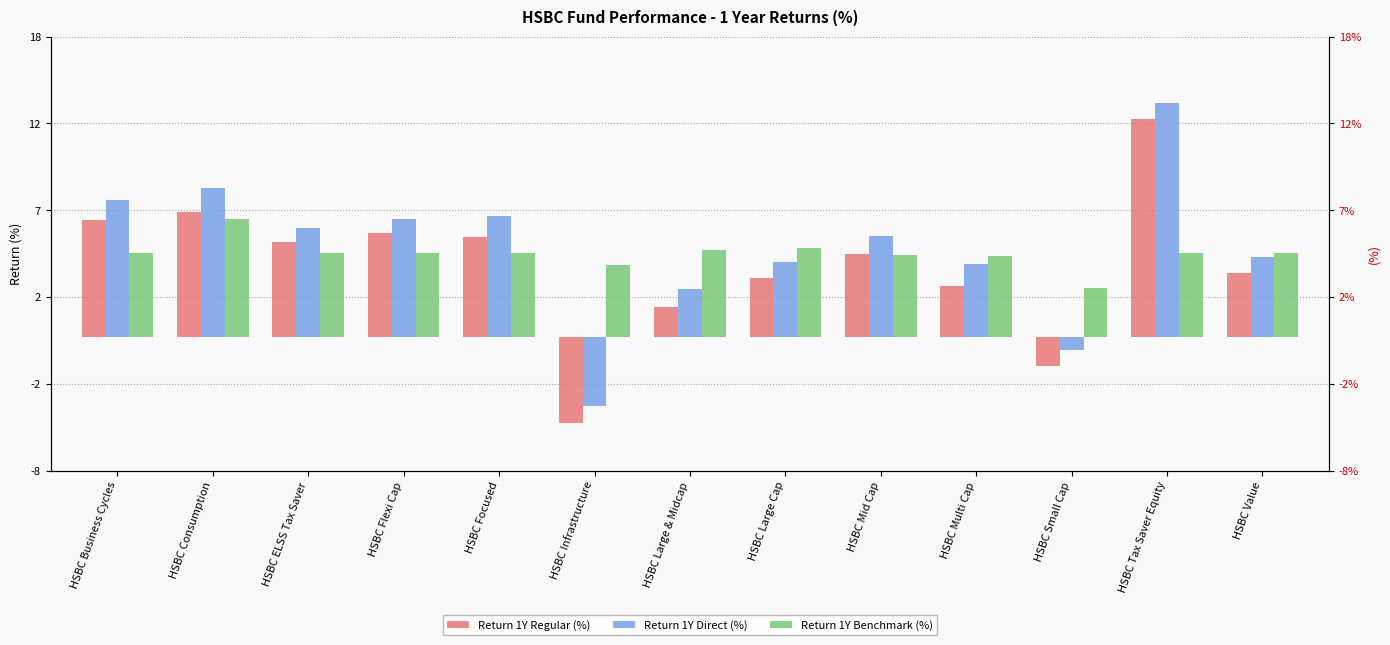

List the labels in order of Return 1Y Direct (%) value, smallest first.

HSBC Infrastructure, HSBC Small Cap, HSBC Large & Midcap, HSBC Multi Cap, HSBC Large Cap, HSBC Value, HSBC Mid Cap, HSBC ELSS Tax Saver, HSBC Flexi Cap, HSBC Focused, HSBC Business Cycles, HSBC Consumption, HSBC Tax Saver Equity